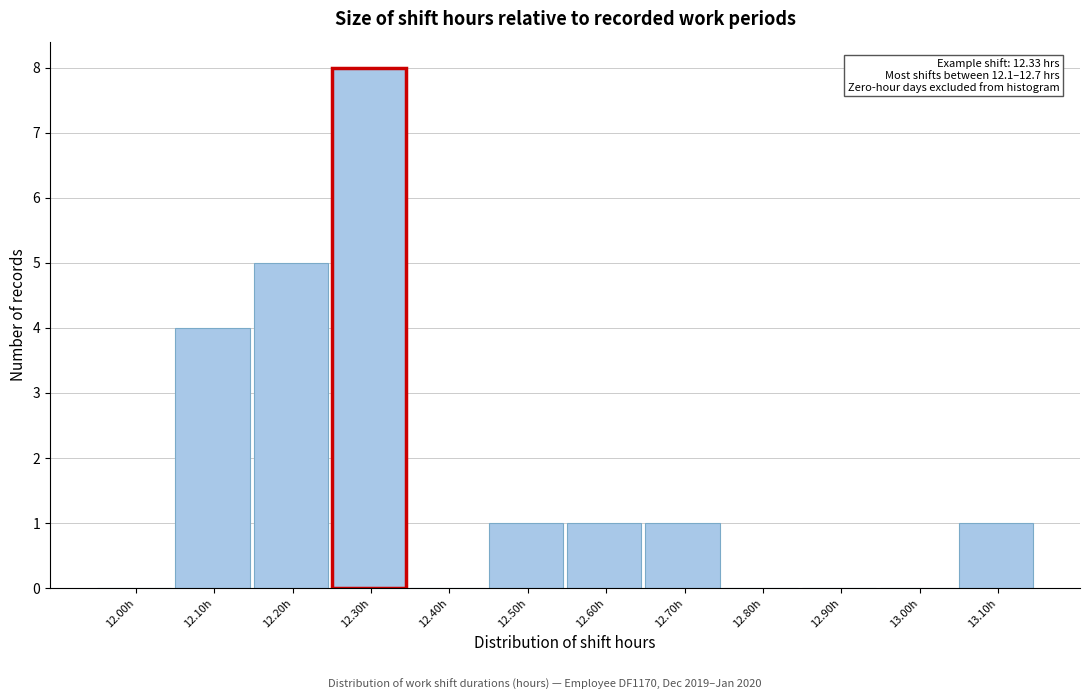

Reading left to right, extract all data points from this chart.

12.00h=0	12.10h=4	12.20h=5	12.30h=8	12.40h=0	12.50h=1	12.60h=1	12.70h=1	12.80h=0	12.90h=0	13.00h=0	13.10h=1